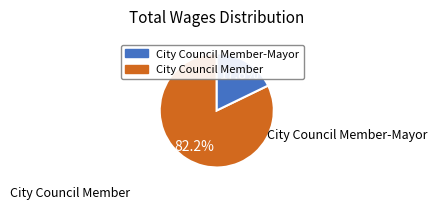

Which slice is the largest?

City Council Member